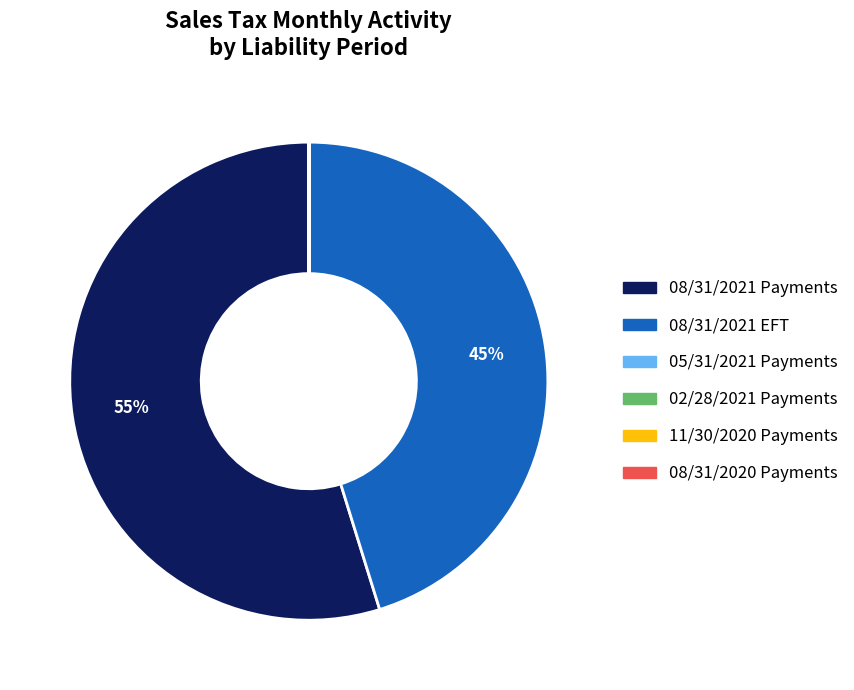

To the nearest percent, what is the average slice percentage?

17%